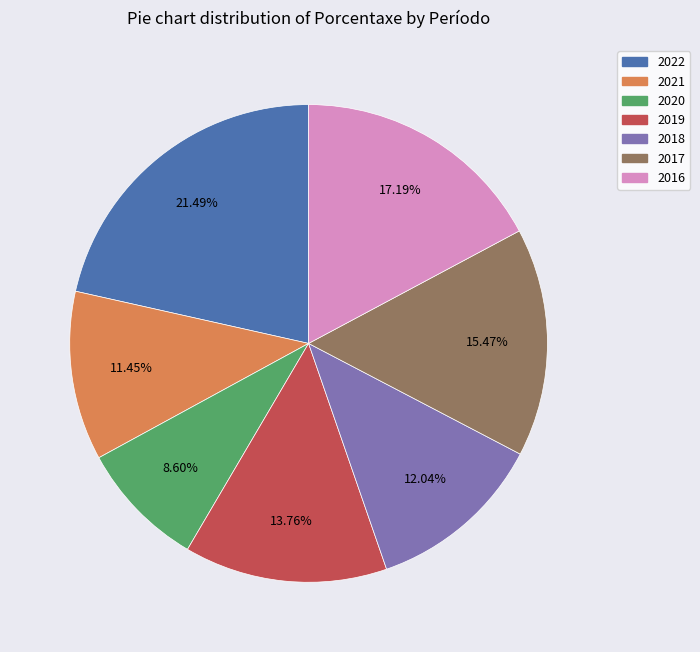

Count the number of slices in the pie.

7